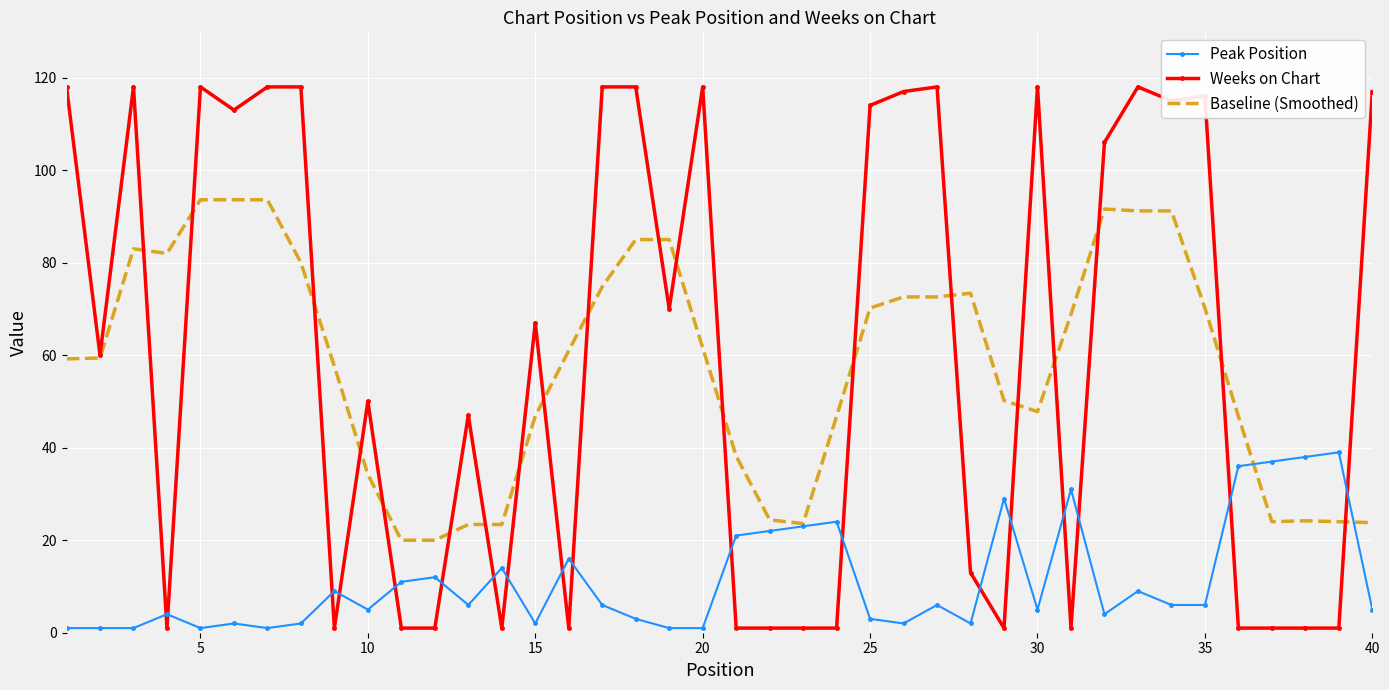

After their last crossing, which series has the higher values: Baseline (Smoothed) or Peak Position?

Baseline (Smoothed)